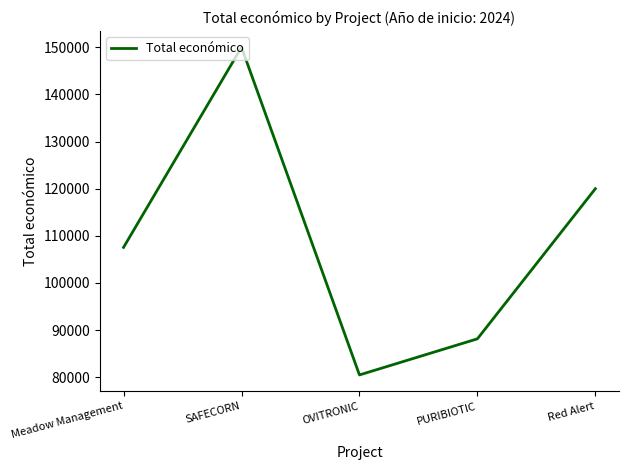

What position from the left is Red Alert?

5